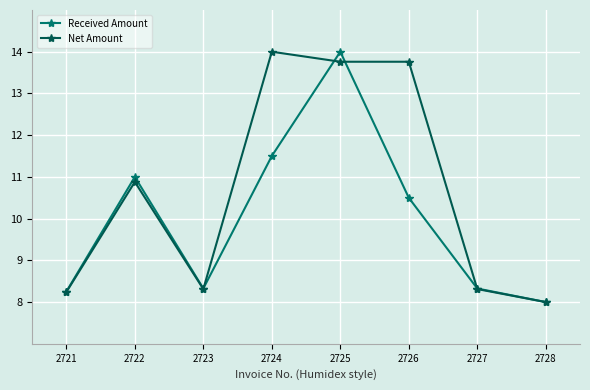

What is the difference between the Net Amount values at 2724 and 2722?

3.1